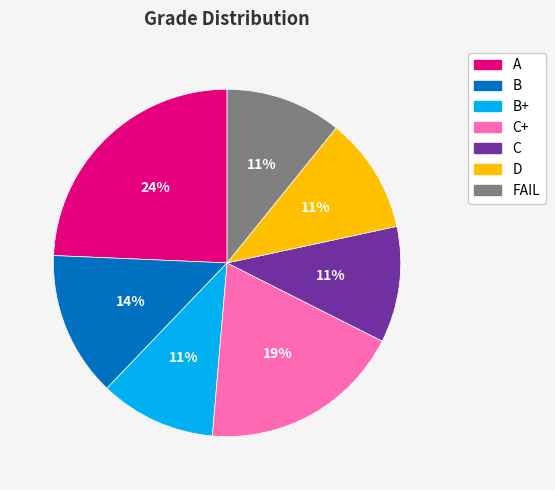

To the nearest percent, what is the average slice percentage?

14%